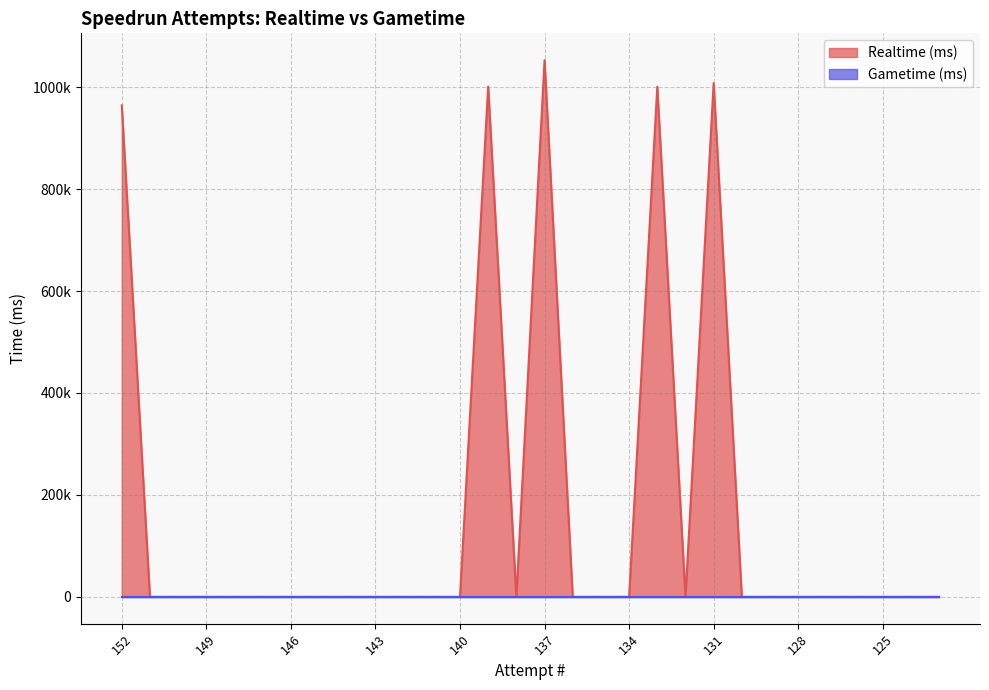

Rank the categories by value from lowest to highest.

151, 150, 149, 148, 147, 146, 145, 144, 143, 142, 141, 140, 138, 136, 135, 134, 132, 130, 129, 128, 127, 126, 125, 124, 123, 152, 133, 139, 131, 137